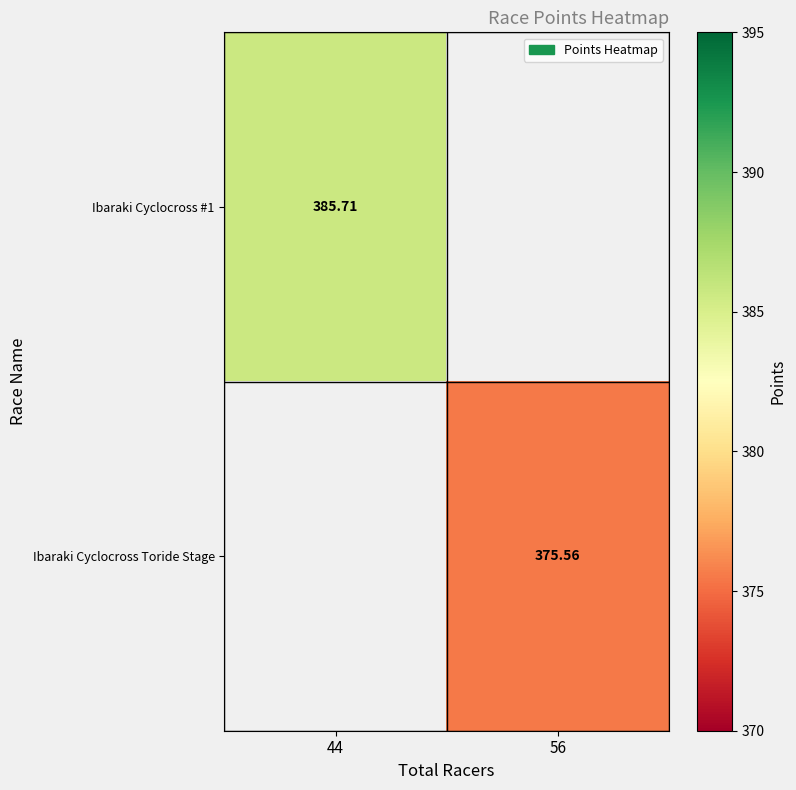

What is the maximum value shown in the chart?

385.7